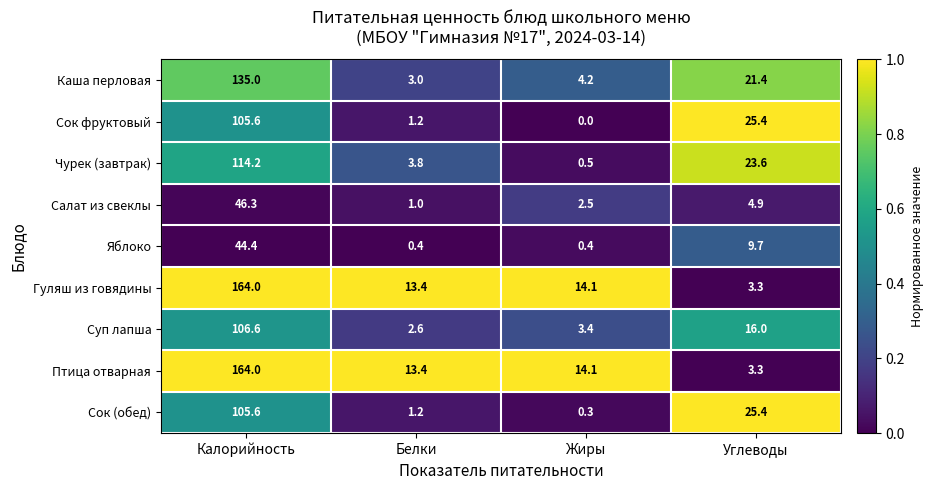

At which category does the chart reach its peak across all series?

Калорийность